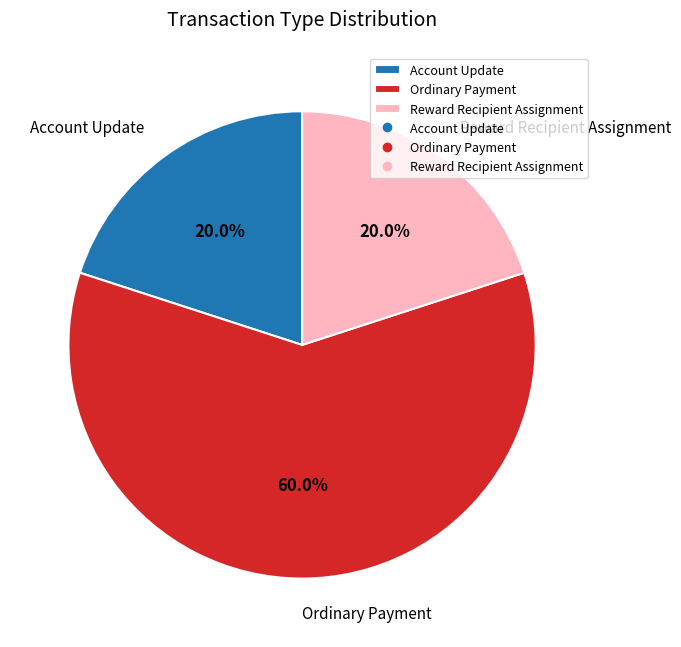

How much of the chart is everything except Reward Recipient Assignment?

80.0%